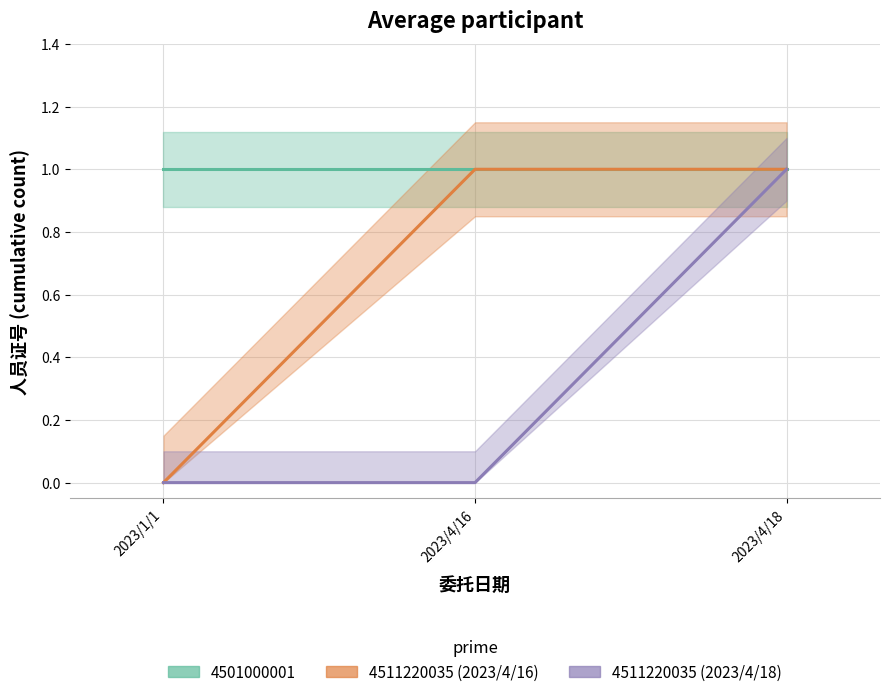

At how many categories does at least one series exceed 0?

2